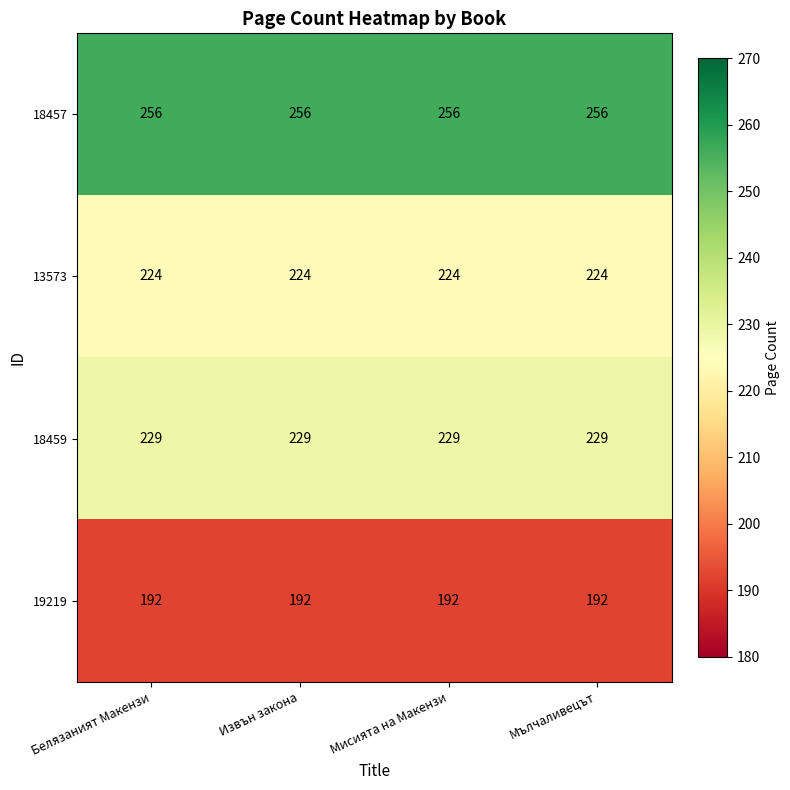

Rank the series at Мълчаливецът from lowest to highest value.

19219, 13573, 18459, 18457